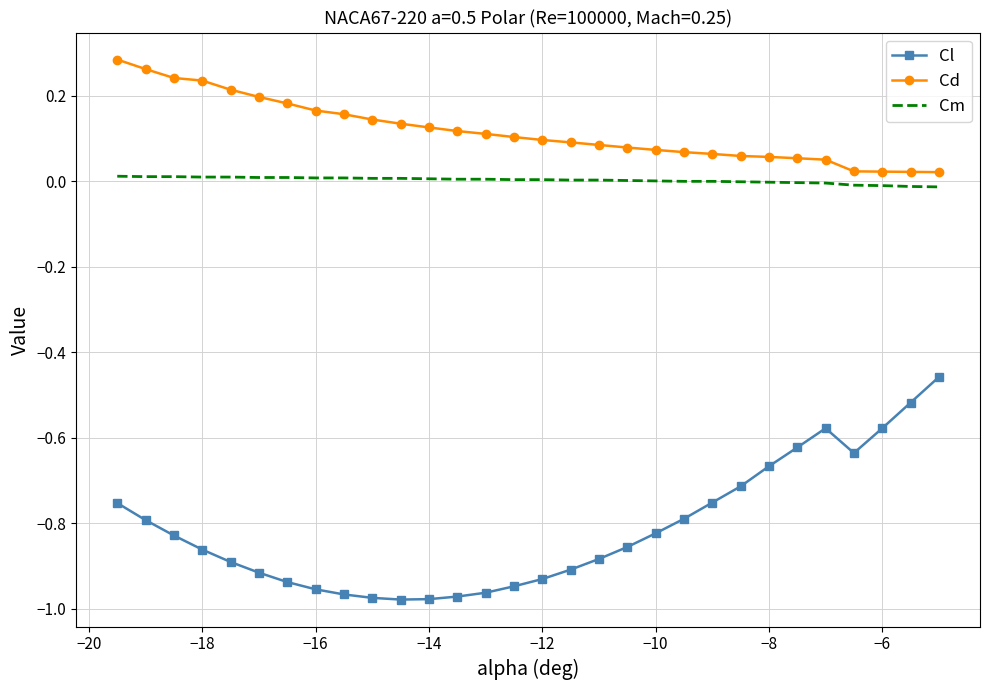

Which series has the largest total across all categories?

Cd